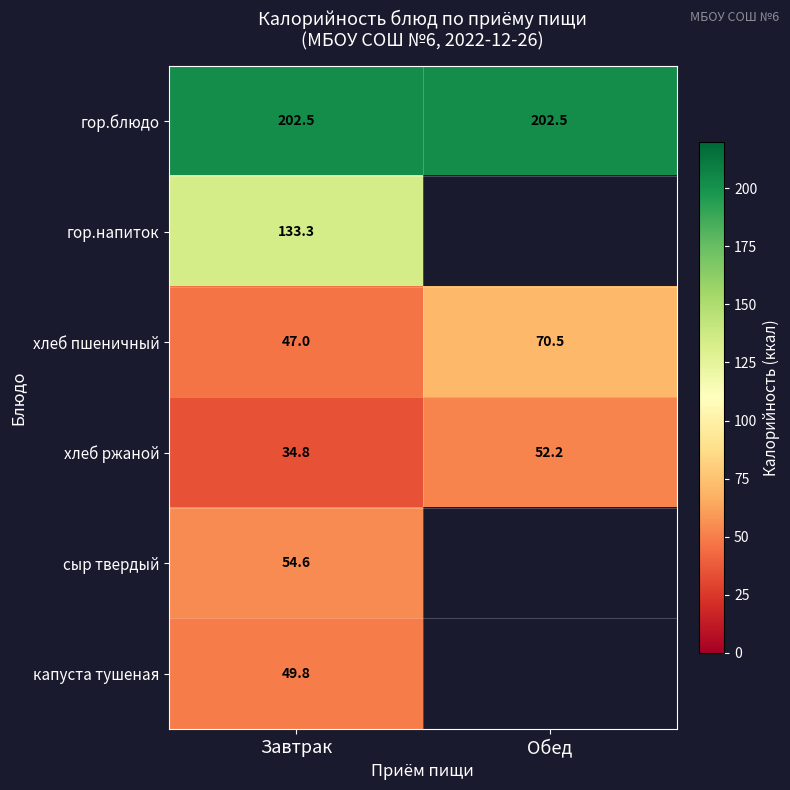

What is the spread (max minus min) of values at Завтрак?

167.7